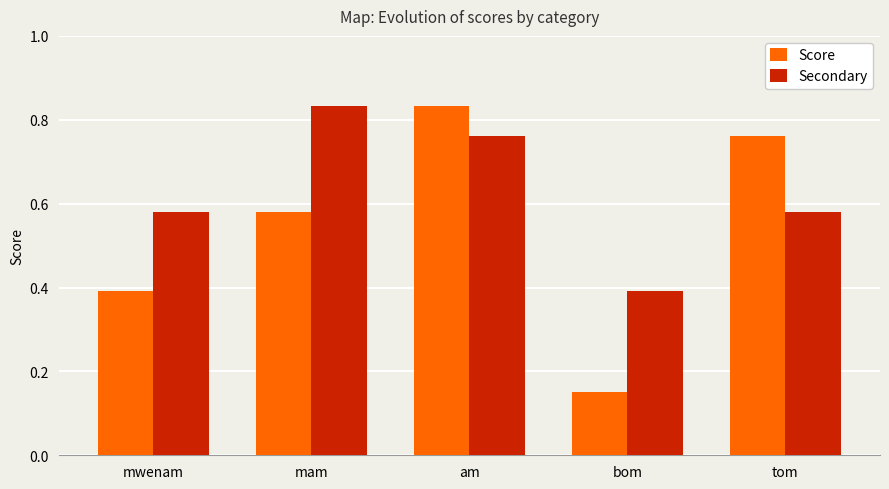

Which series has the largest total across all categories?

Secondary